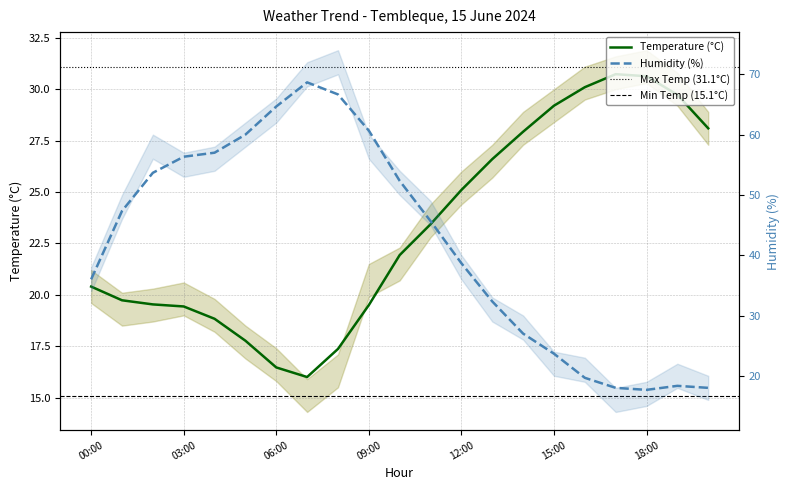

Reading right to left, list all the values displayed in this chart.

Temperature (°C): 20:00=28.1	19:00=29.7	18:00=30.6	17:00=30.7	16:00=30.1	15:00=29.2	14:00=27.9	13:00=26.6	12:00=25.1	11:00=23.4	10:00=21.9	09:00=19.5	08:00=17.4	07:00=16.0	06:00=16.5	05:00=17.8	04:00=18.8	03:00=19.4	02:00=19.5	01:00=19.7	00:00=20.4
Humidity (%): 20:00=18.0	19:00=18.3	18:00=17.7	17:00=18.0	16:00=19.7	15:00=23.7	14:00=27.0	13:00=32.3	12:00=38.7	11:00=45.7	10:00=52.3	09:00=60.7	08:00=66.7	07:00=68.7	06:00=64.7	05:00=60.0	04:00=57.0	03:00=56.3	02:00=53.7	01:00=47.3	00:00=36.0